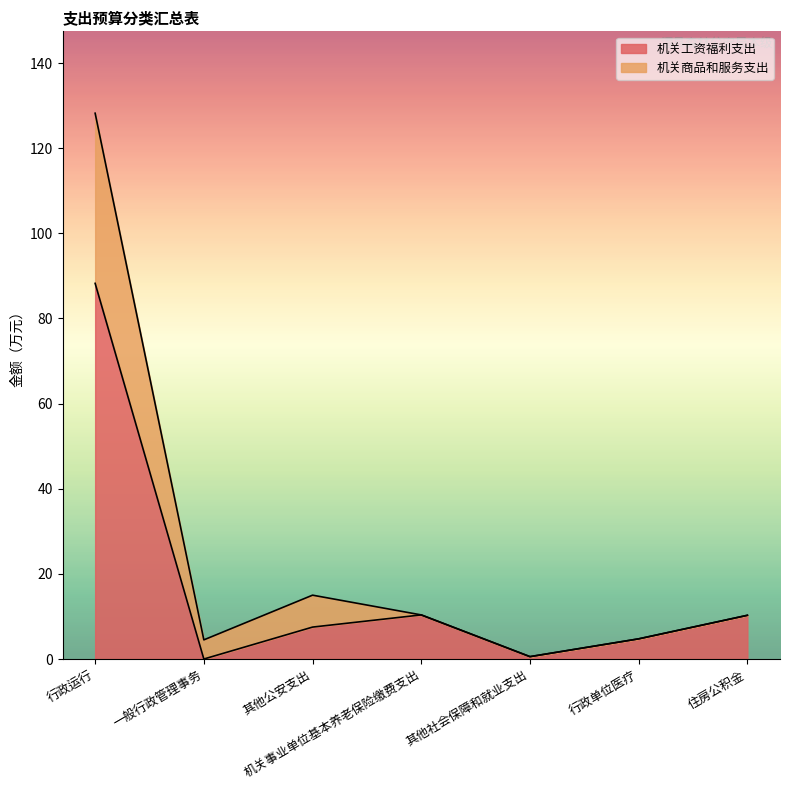

What is the label of the 3rd point from the left?

其他公安支出